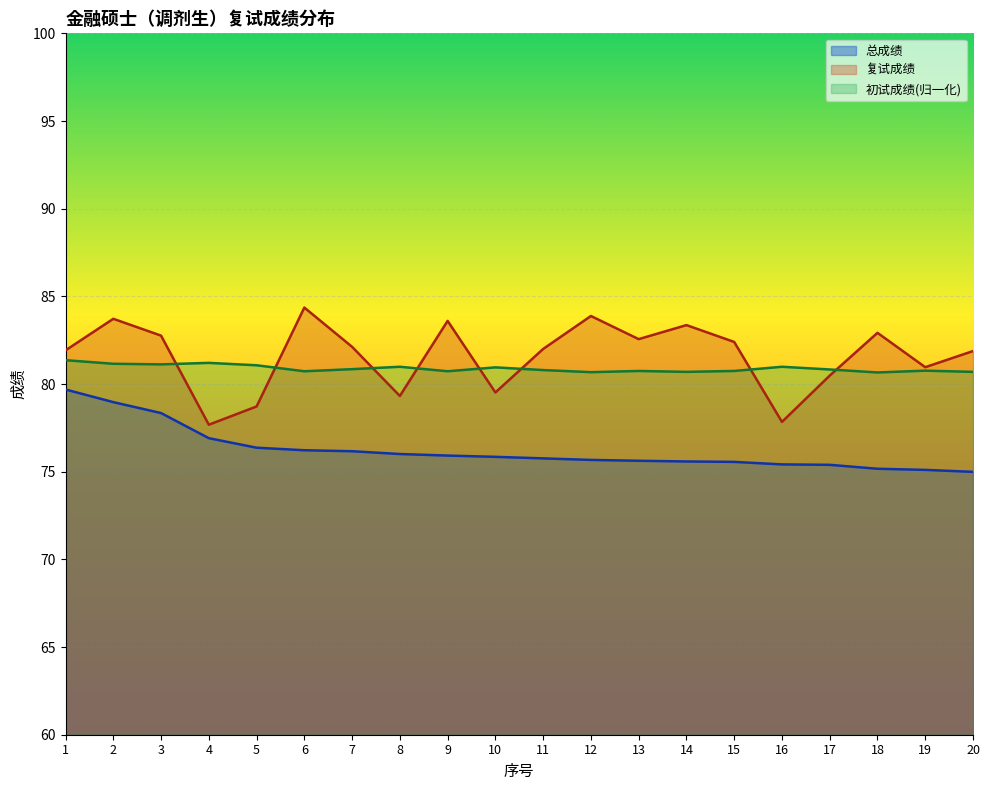

Which series ends up on top after the final intersection of 复试成绩 and 初试成绩?

复试成绩